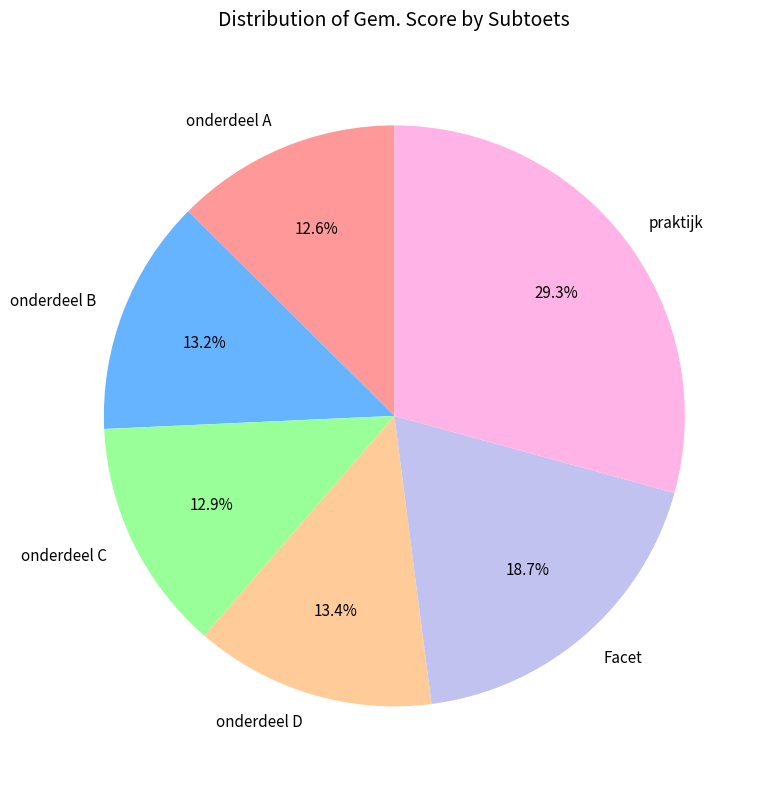

How many slices are in this pie chart?

6